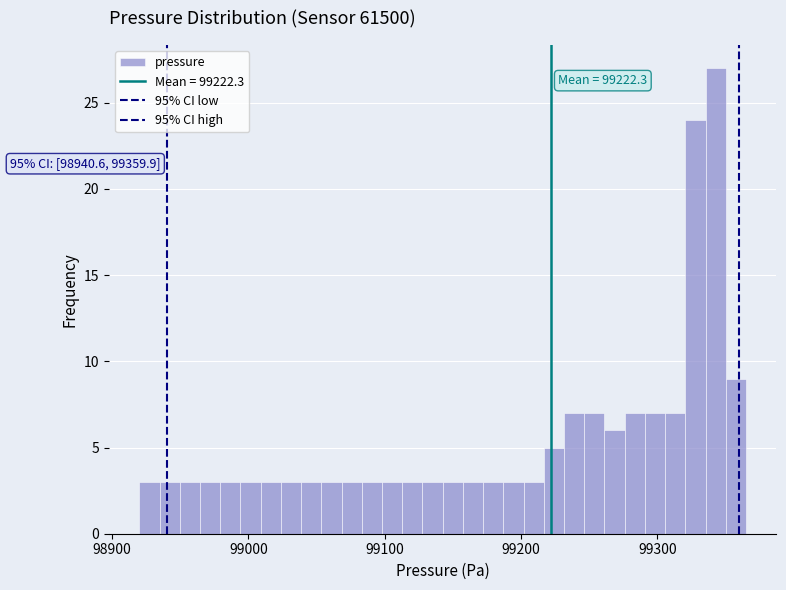

Read against the x-axis, roughly where is the centre of the tallest bar?

99340